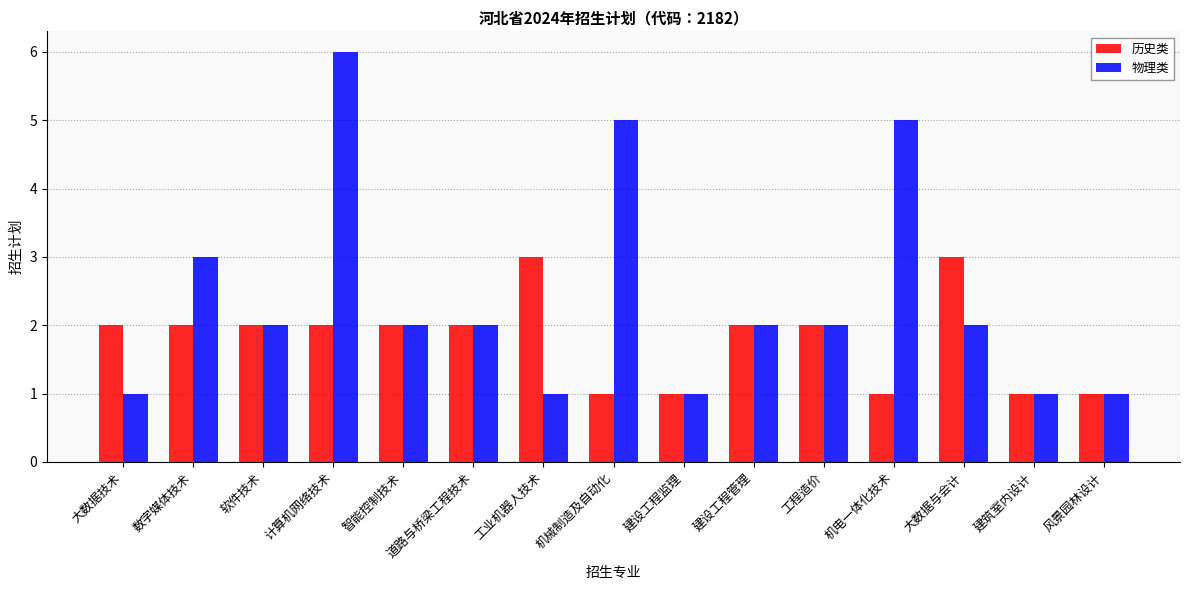

Reading left to right, list all the values displayed in this chart.

历史类: 大数据技术=2	数字媒体技术=2	软件技术=2	计算机网络技术=2	智能控制技术=2	道路与桥梁工程技术=2	工业机器人技术=3	机械制造及自动化=1	建设工程监理=1	建设工程管理=2	工程造价=2	机电一体化技术=1	大数据与会计=3	建筑室内设计=1	风景园林设计=1
物理类: 大数据技术=1	数字媒体技术=3	软件技术=2	计算机网络技术=6	智能控制技术=2	道路与桥梁工程技术=2	工业机器人技术=1	机械制造及自动化=5	建设工程监理=1	建设工程管理=2	工程造价=2	机电一体化技术=5	大数据与会计=2	建筑室内设计=1	风景园林设计=1